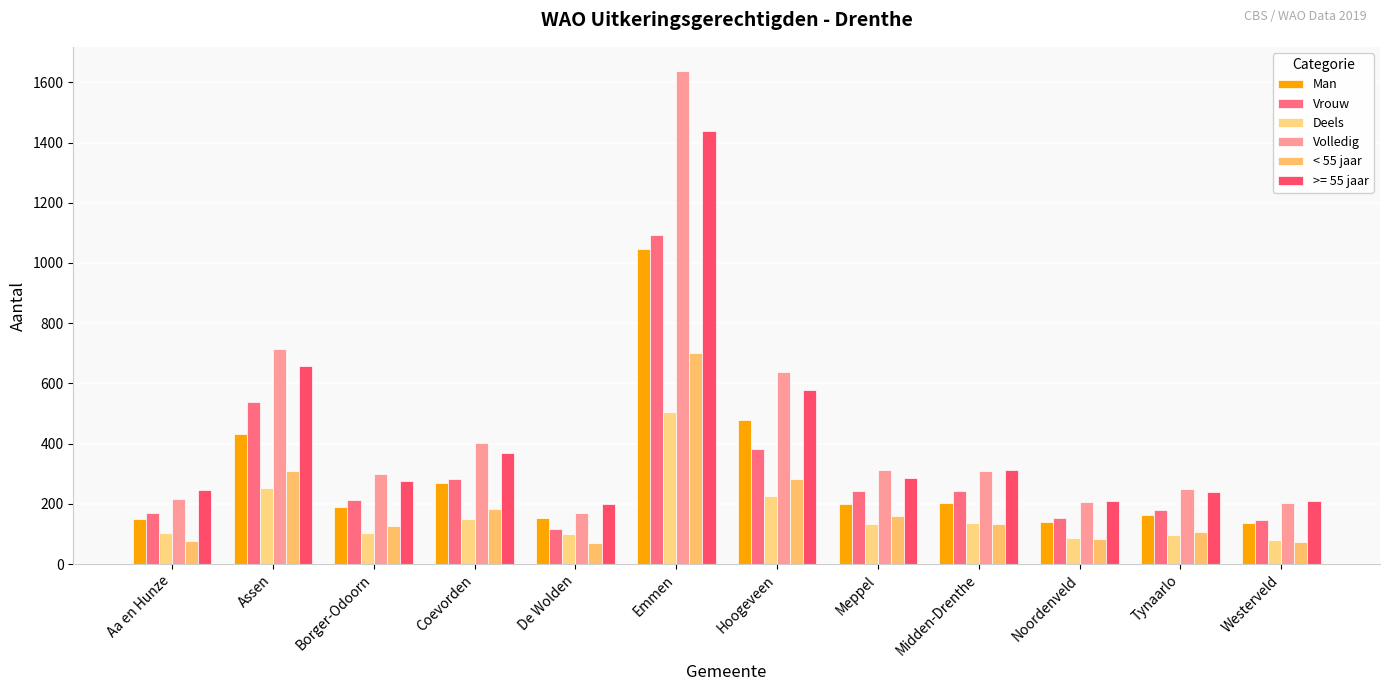

How many groups of bars are there?

12